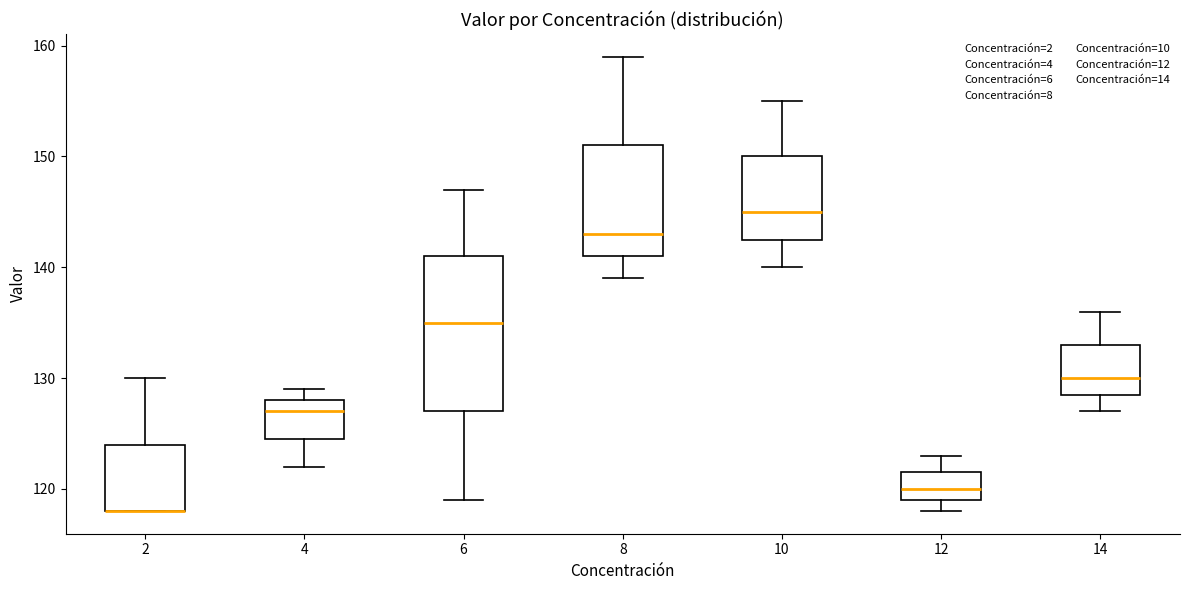

Reading left to right, read every box against the y-axis: the position of its median line, the range the box covers, and the ends of its whiskers. The values are not printed on the chart, so give them approximately, as read against the axis.

2: median 118 (drawn on the box's lower edge), box 118 to 124, whiskers 118 to 130
4: median 127, box 125 to 128, whiskers 122 to 129
6: median 135, box 127 to 141, whiskers 119 to 147
8: median 143, box 141 to 151, whiskers 139 to 159
10: median 145, box 143 to 150, whiskers 140 to 155
12: median 120, box 119 to 122, whiskers 118 to 123
14: median 130, box 129 to 133, whiskers 127 to 136